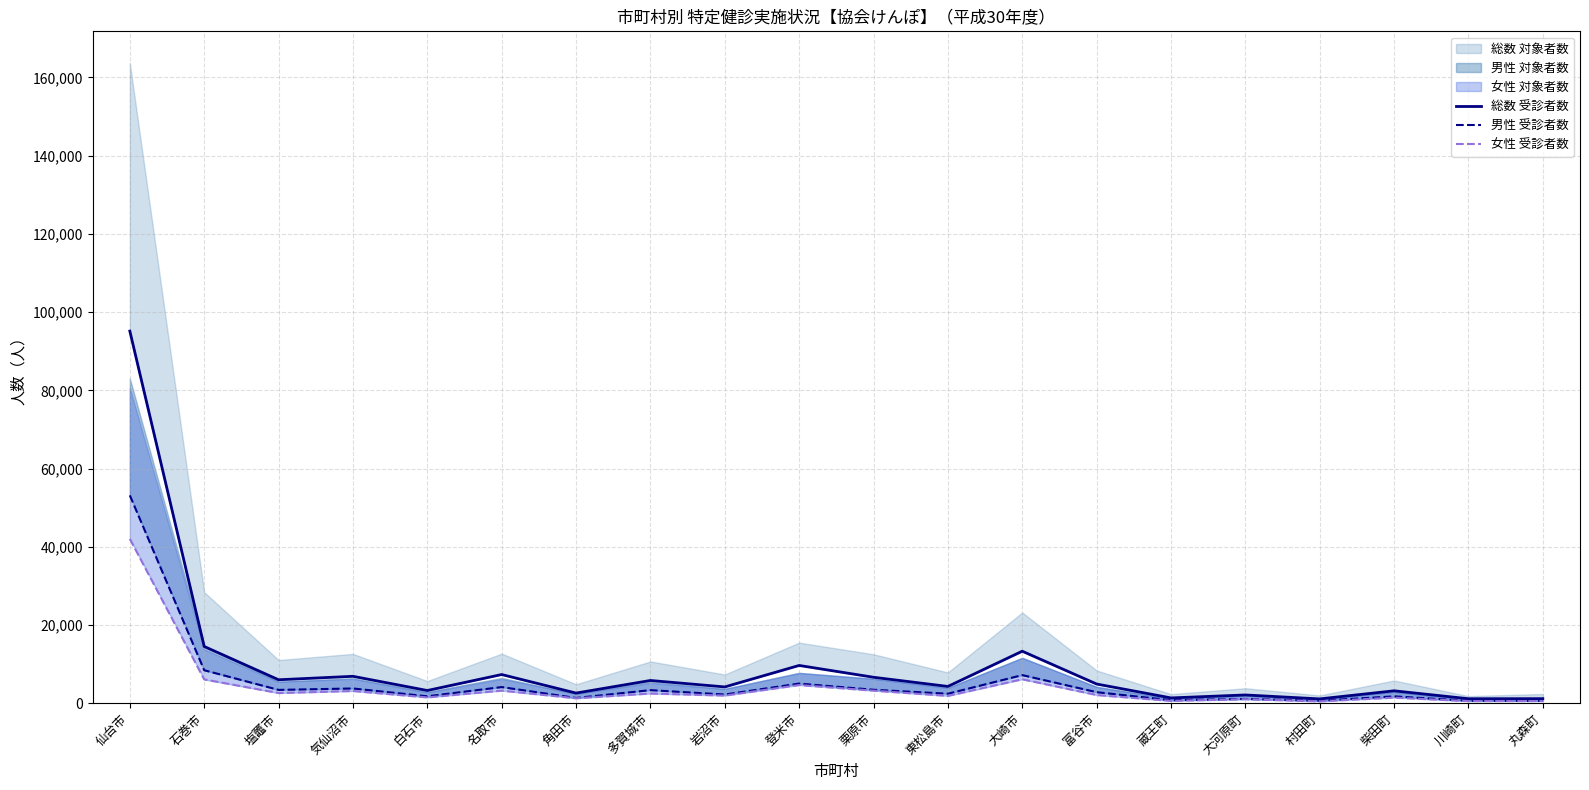

The value of 男性 受診者数 at 石巻市 is 8425. True or false?

True